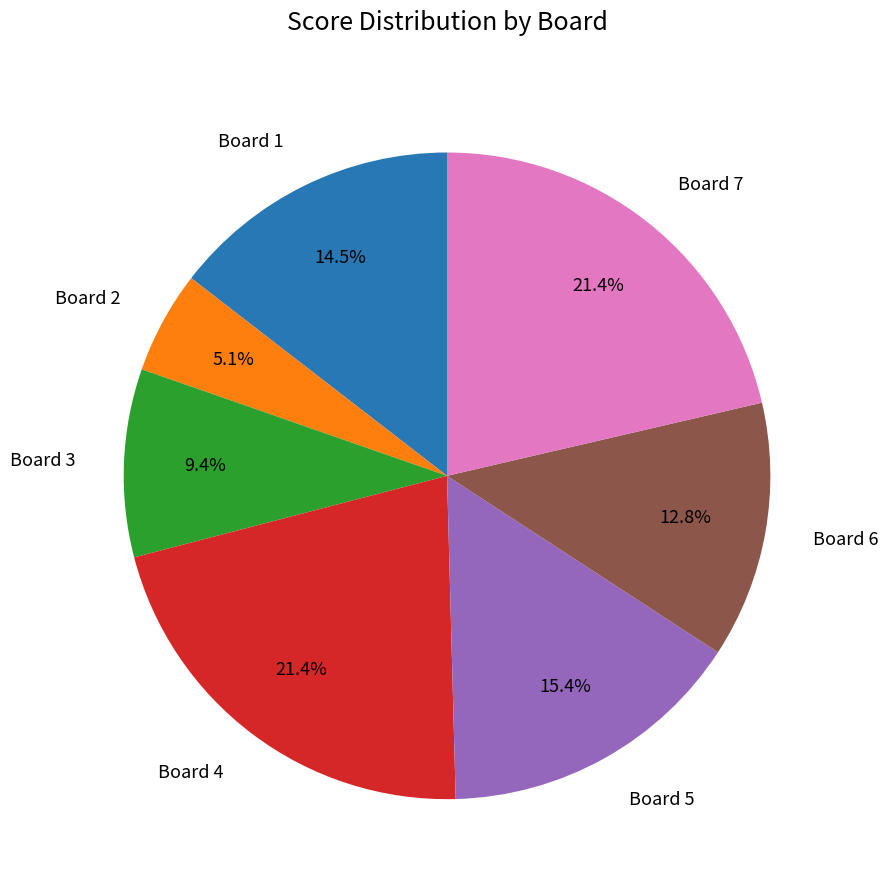

What percentage is the Board 3 slice, to the nearest percent?

9%